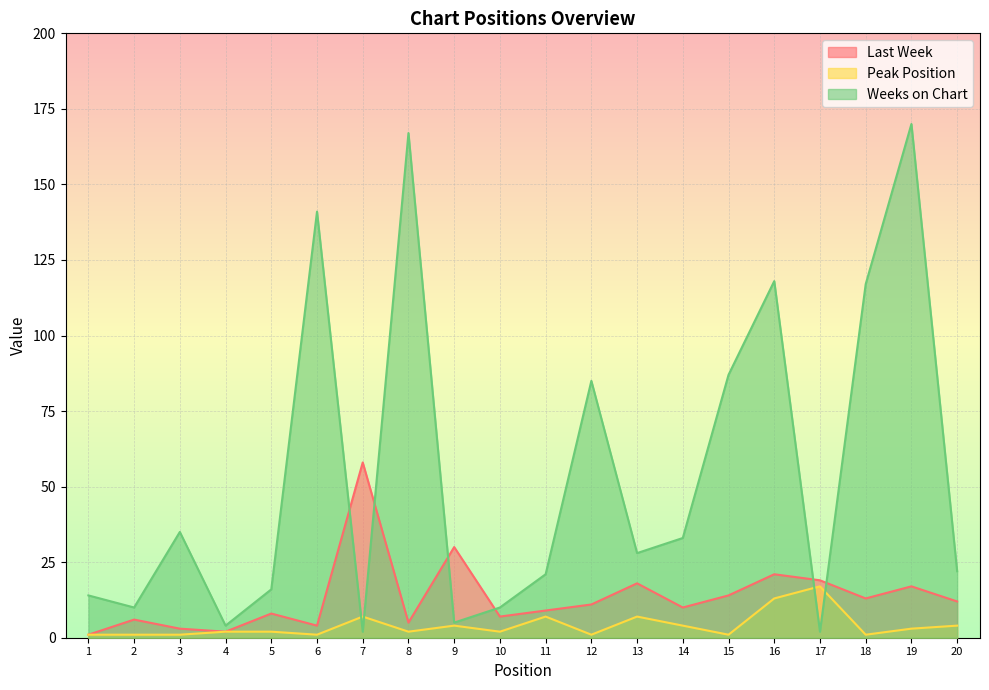

What is the value of the Weeks on Chart point at the 20th from the left?

22